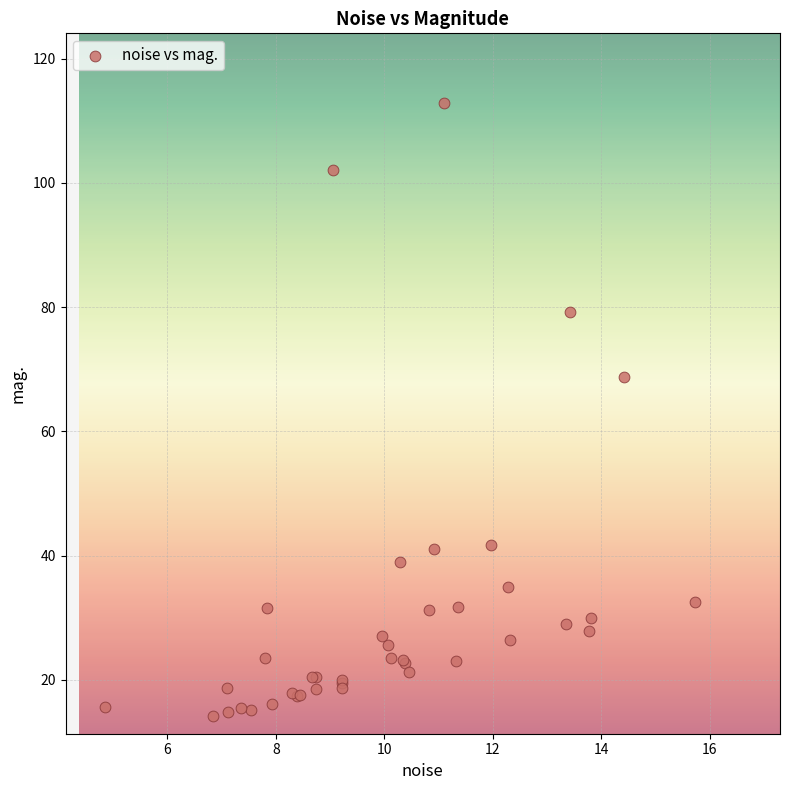

What Y value in the scatter plot is closest to 63?

68.7